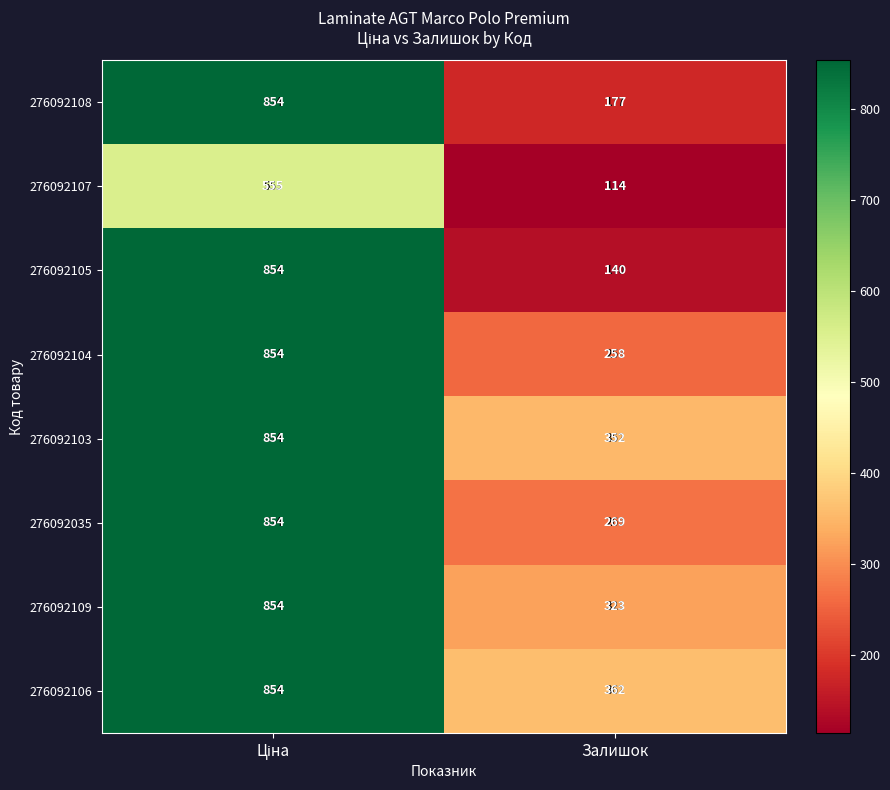

Which series has the largest range (max minus min)?

276092105